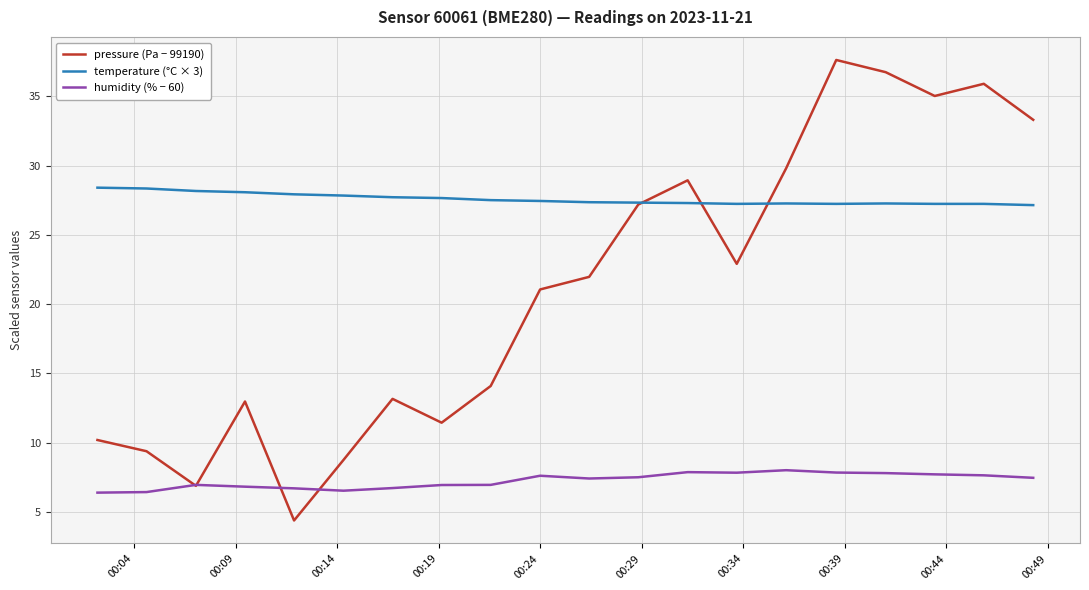

What is the maximum value shown in the chart?

37.6